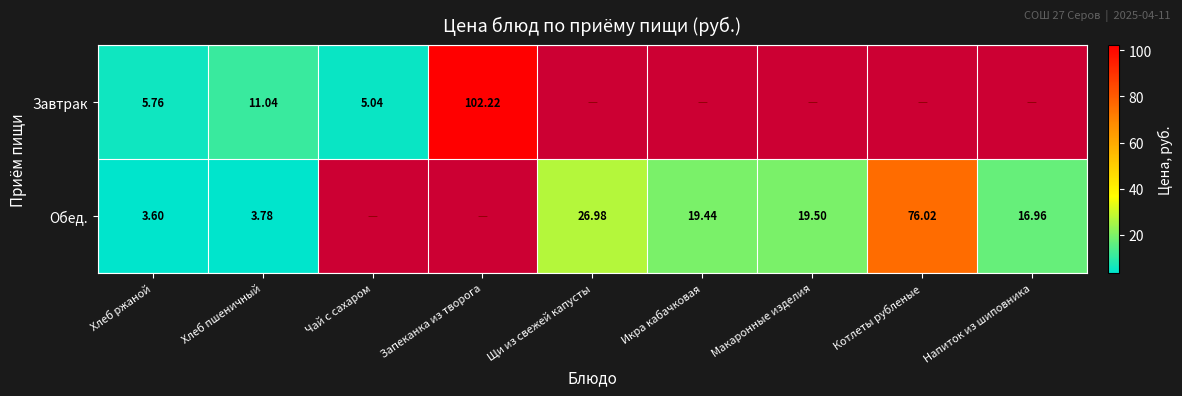

Is the value of Обед. at Икра кабачковая greater than the value of Завтрак at Хлеб ржаной?

Yes